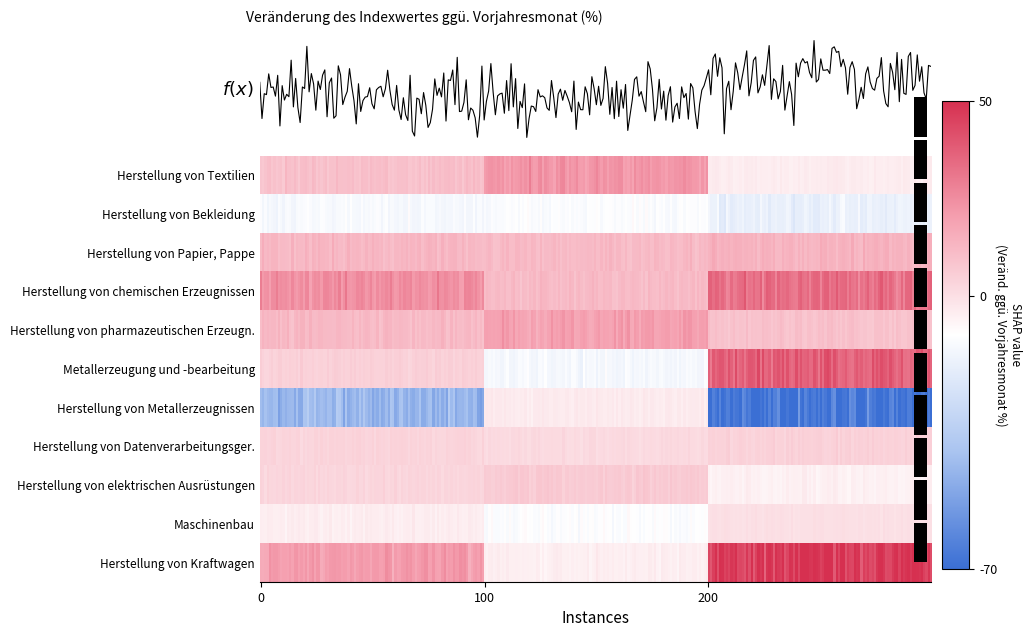

Reading right to left, extract all data points from this chart.

Herstellung von Textilien: Ausland=-4.2	Inland=22.3	Insgesamt=9.7
Herstellung von Bekleidung: Ausland=-17.5	Inland=-11.1	Insgesamt=-12.7
Herstellung von Papier, Pappe: Ausland=13.6	Inland=11.6	Insgesamt=12.6
Herstellung von chemischen Erzeugnissen: Ausland=33.1	Inland=11.1	Insgesamt=24.2
Herstellung von pharmazeutischen Erzeugn.: Ausland=9.1	Inland=19.5	Insgesamt=11.6
Metallerzeugung und -bearbeitung: Ausland=37.3	Inland=-13.2	Insgesamt=4.5
Herstellung von Metallerzeugnissen: Ausland=-68.3	Inland=-3.4	Insgesamt=-44.2
Herstellung von Datenverarbeitungsger.: Ausland=4.4	Inland=1.6	Insgesamt=3.5
Herstellung von elektrischen Ausrüstungen: Ausland=-5.3	Inland=6.5	Insgesamt=3.0
Maschinenbau: Ausland=-0.2	Inland=-10.6	Insgesamt=-4.5
Herstellung von Kraftwagen: Ausland=47.6	Inland=-4.8	Insgesamt=21.0